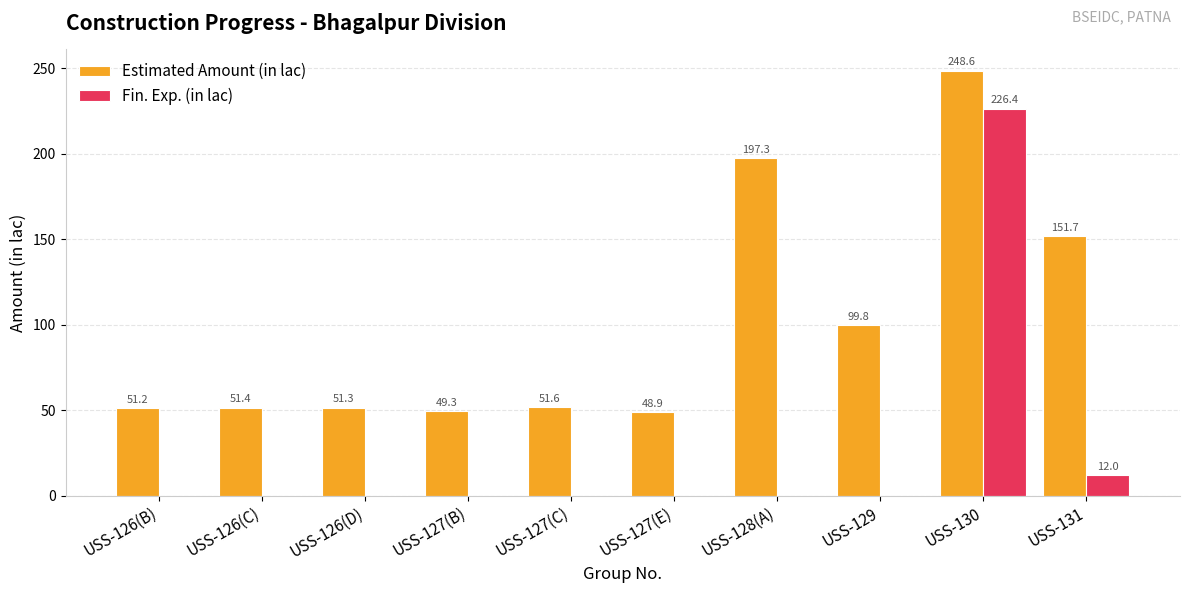

What is the total value across all series at USS-127(B)?

49.3